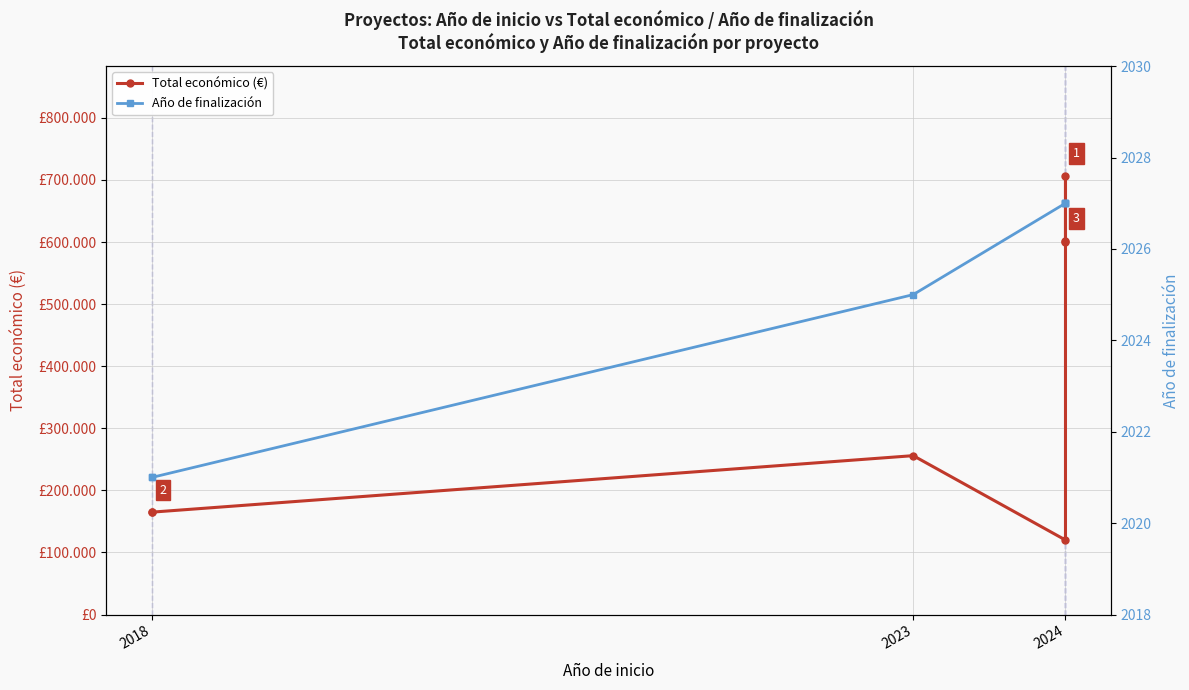

How many lines are shown in the chart?

2